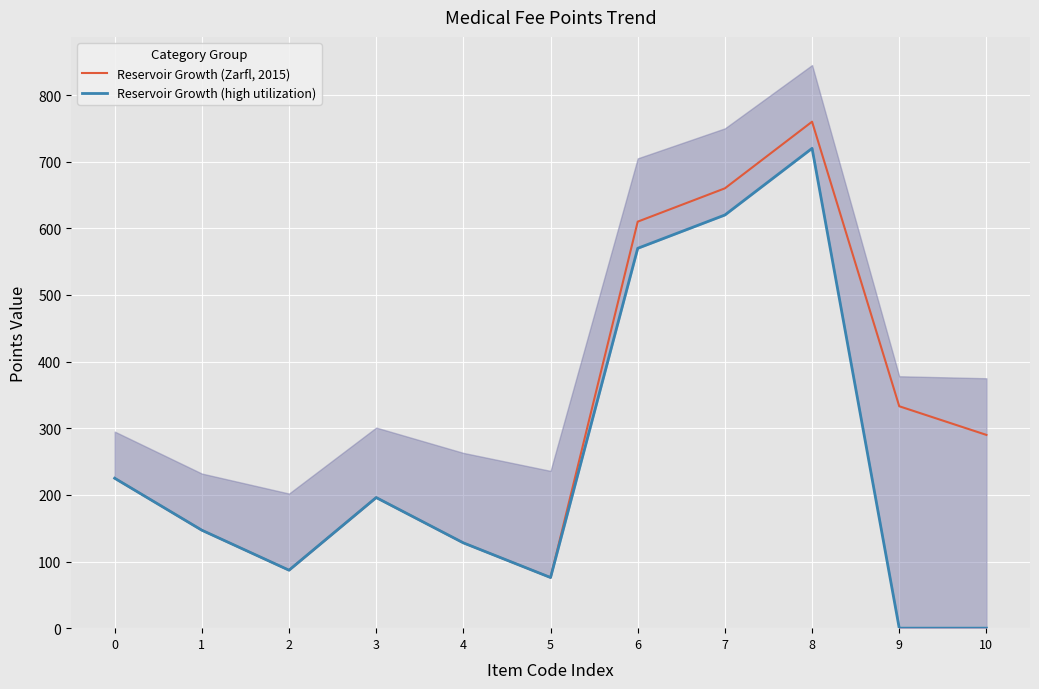

List the series in order of their peak value, lowest first.

Reservoir Growth (high utilization), Reservoir Growth (Zarfl, 2015)